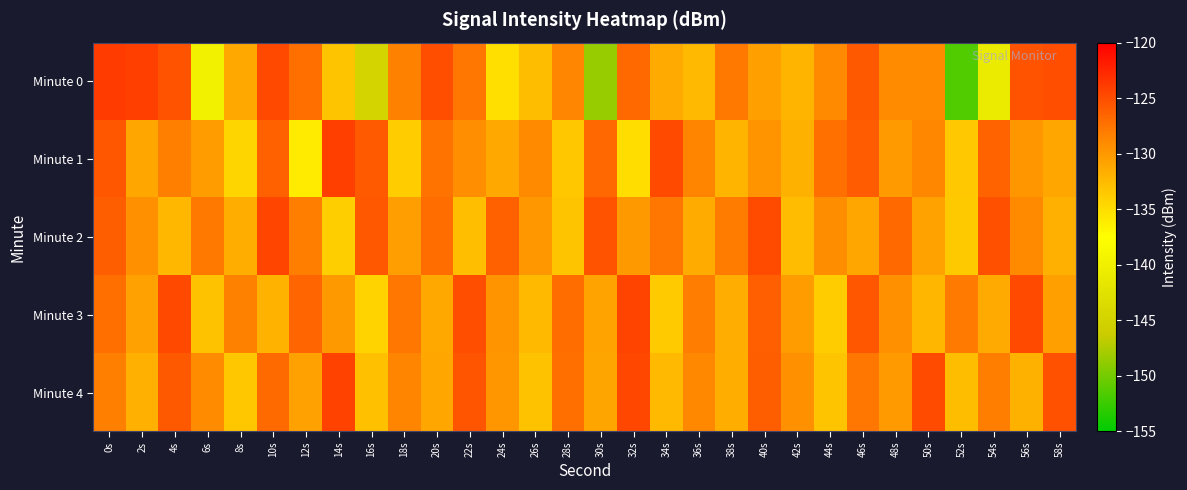

What is the minimum value shown in the chart?

-151.5